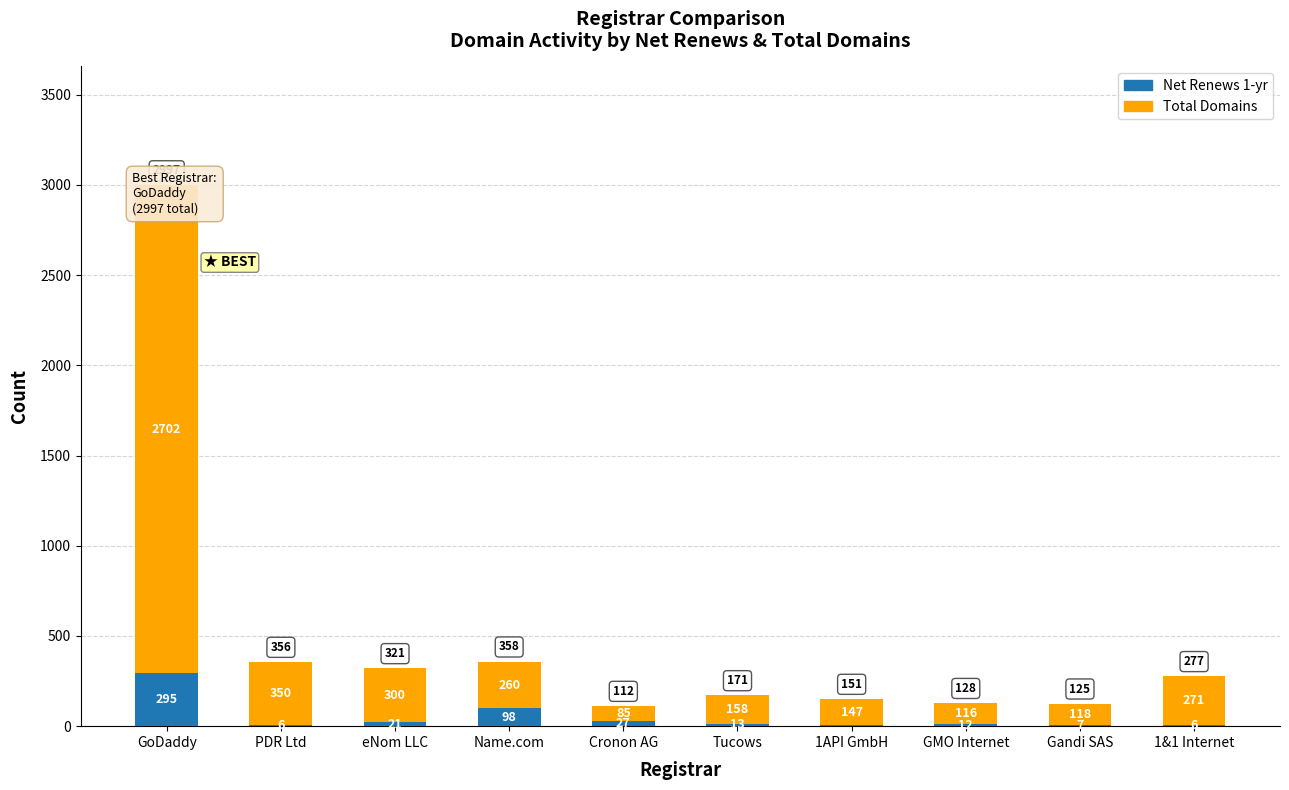

What is the total value across all series at Cronon AG?

112